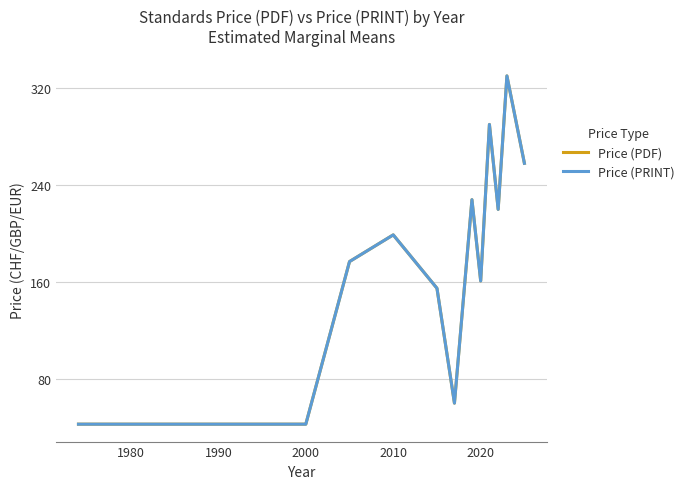

What is the smallest value displayed?

43.0